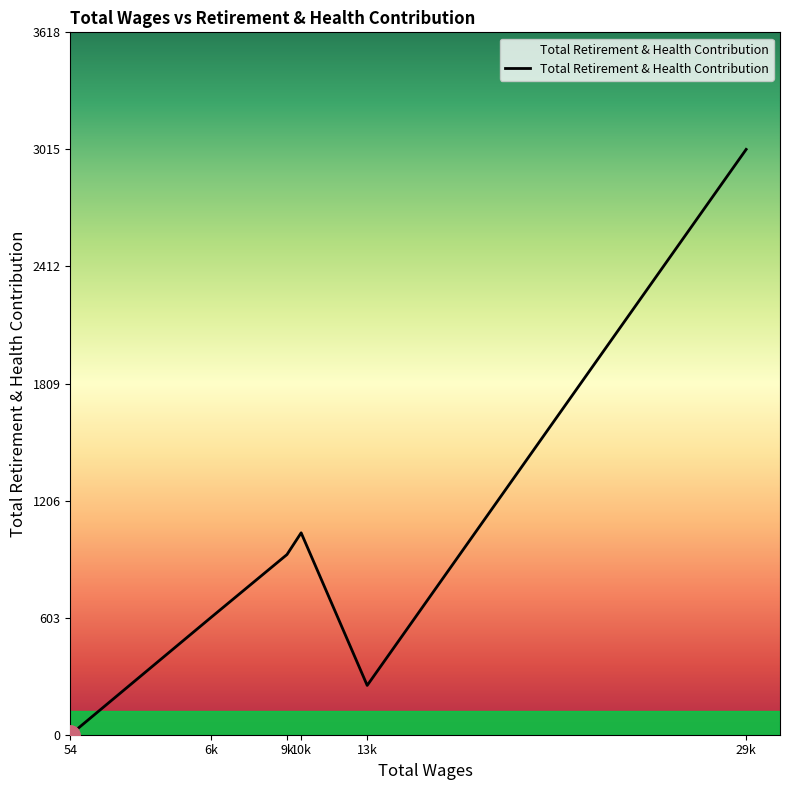

Rank the categories by value from lowest to highest.

54, 13k, 6k, 9k, 10k, 29k